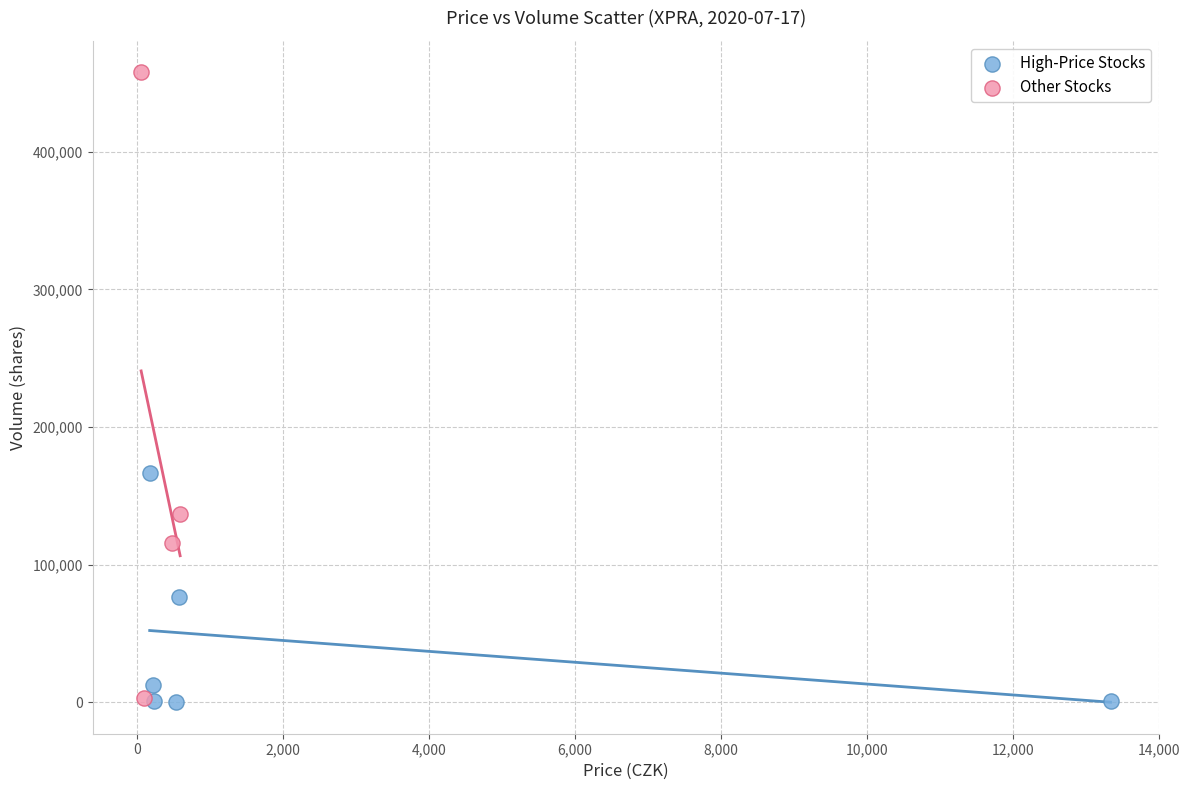

Which series reaches the maximum Y coordinate?

Other Stocks